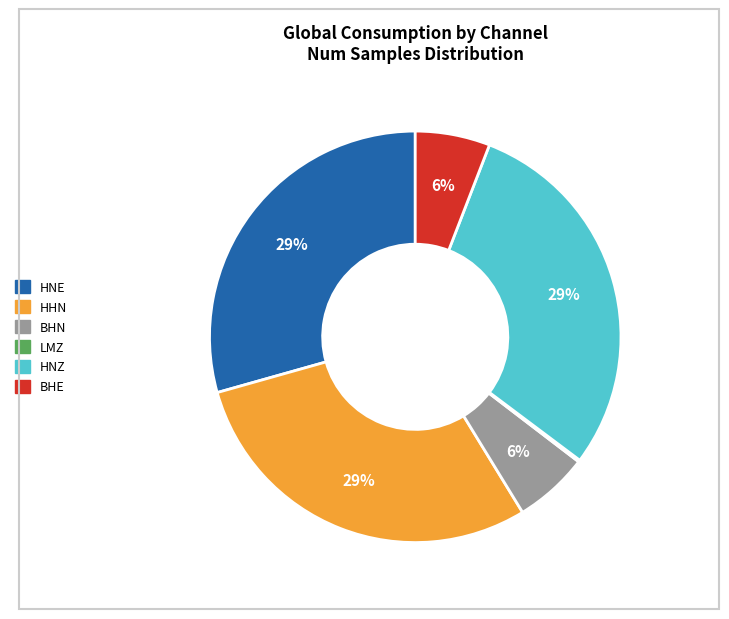

Does any single category account for the majority?

No